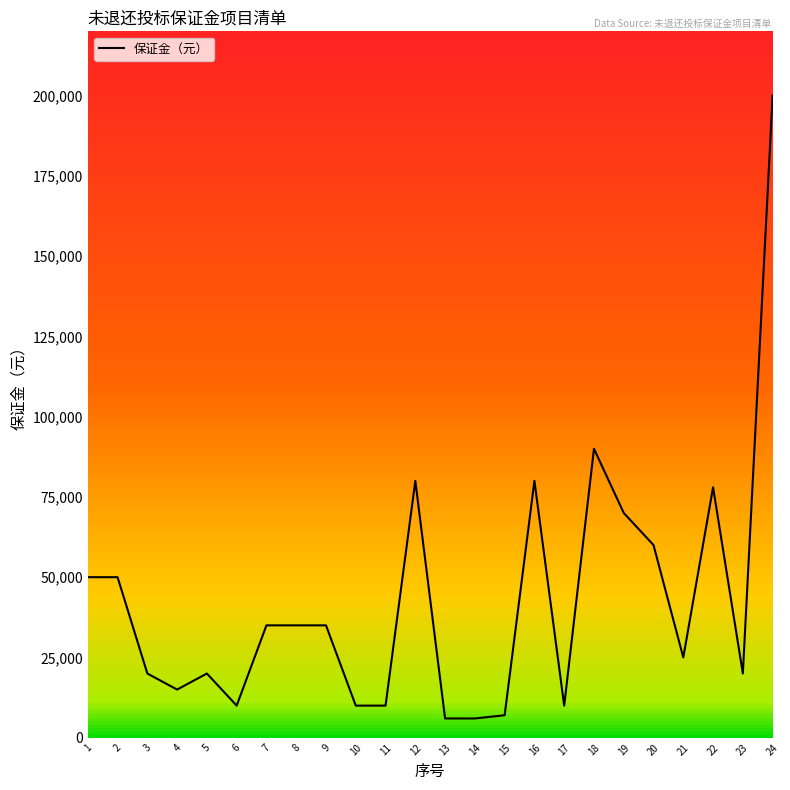

What is the sum of all values?

1022000